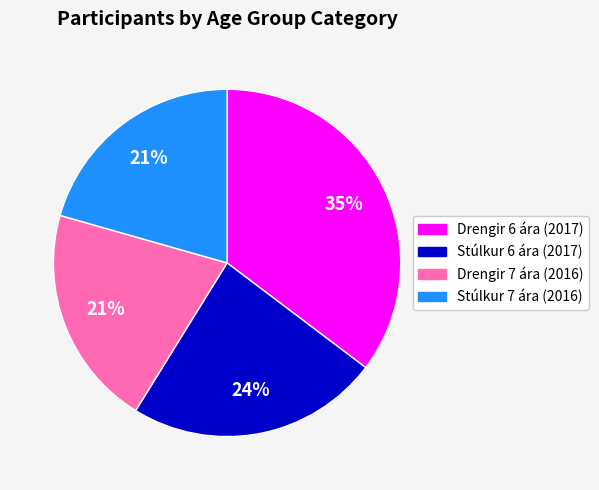

True or false: Stúlkur 6 ára (2017) accounts for 39% of the total.

False